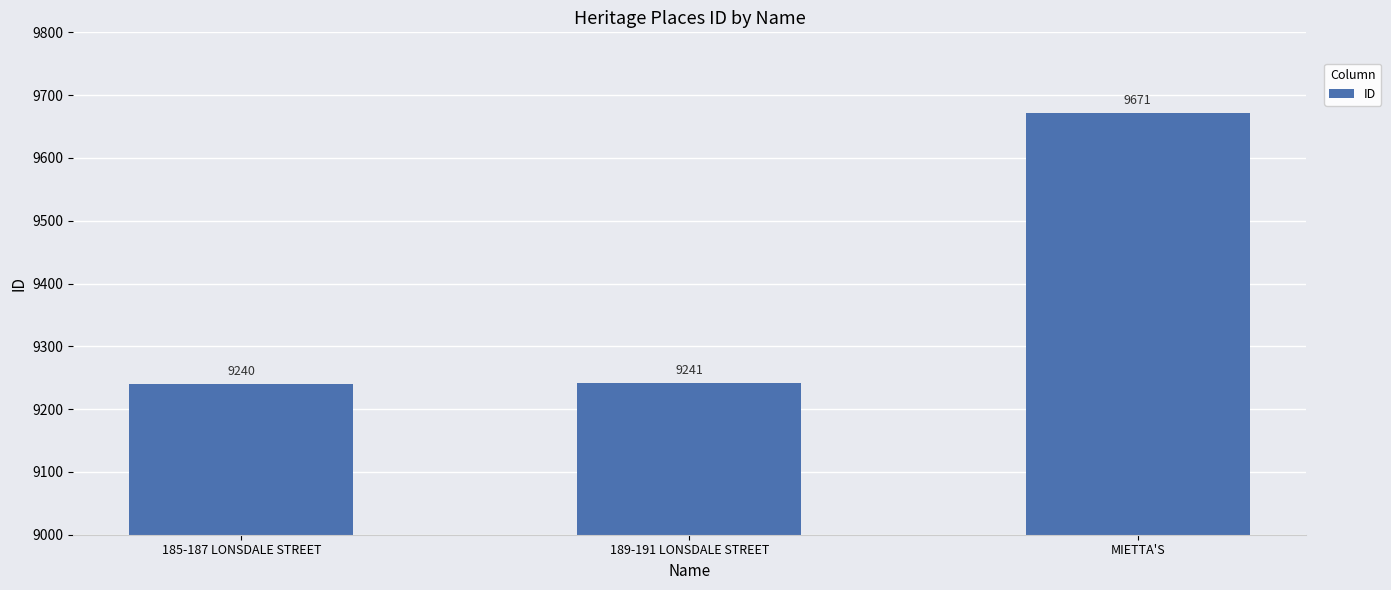

Reading right to left, extract all data points from this chart.

9671	9241	9240